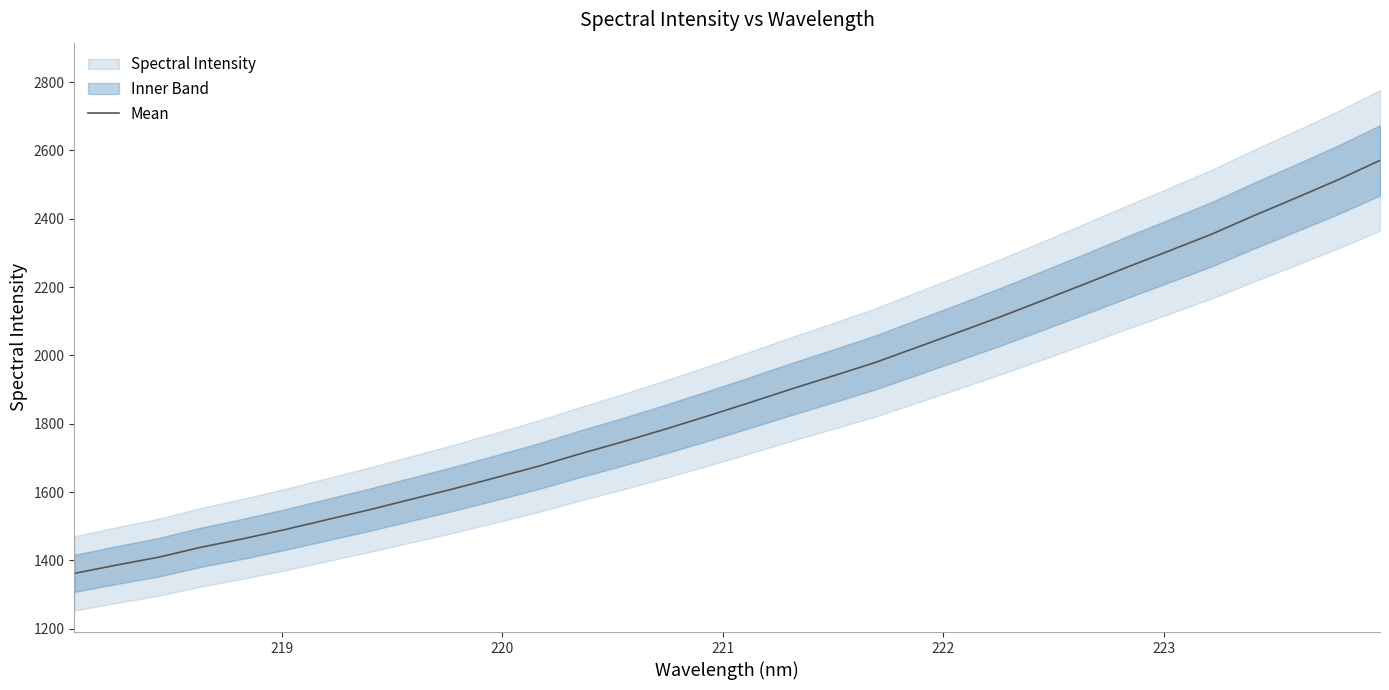

How many data points does each series have?

32